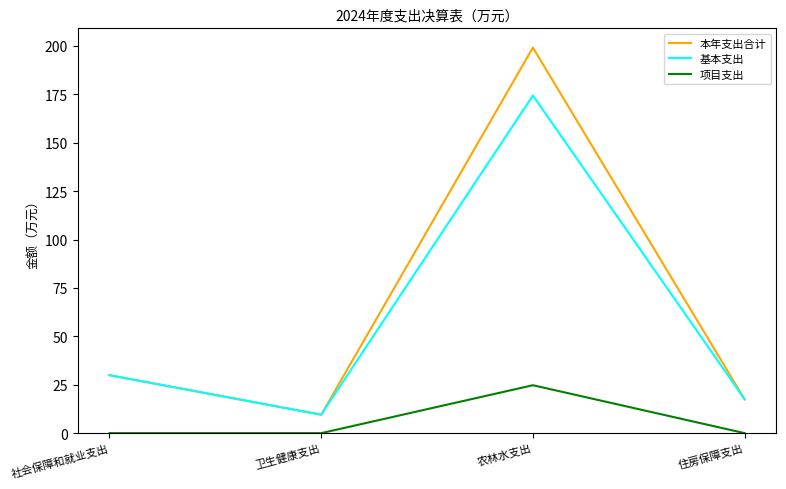

Where is the first local maximum for 本年支出合计?

农林水支出